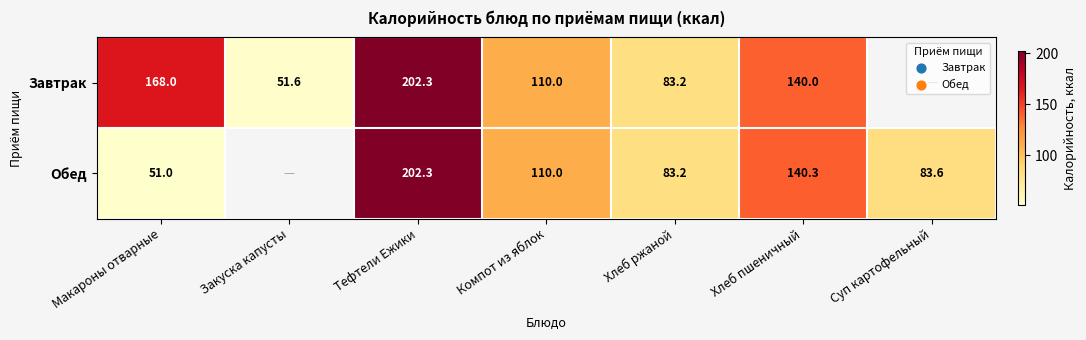

What is the sum of the Обед values at Тефтели Ежики and Суп картофельный?

285.9